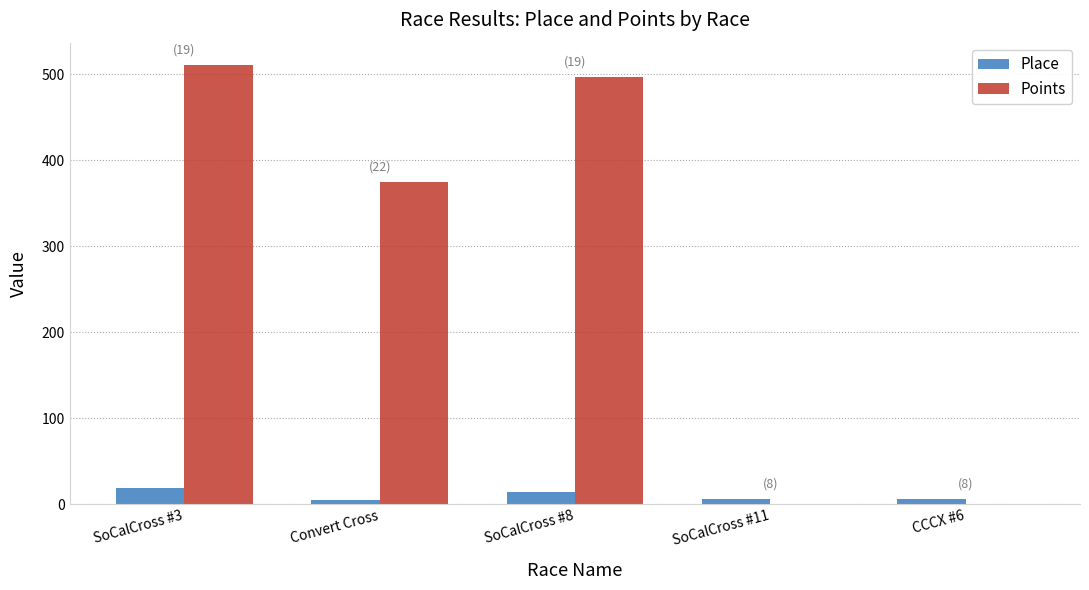

Which series has the largest total across all categories?

Points